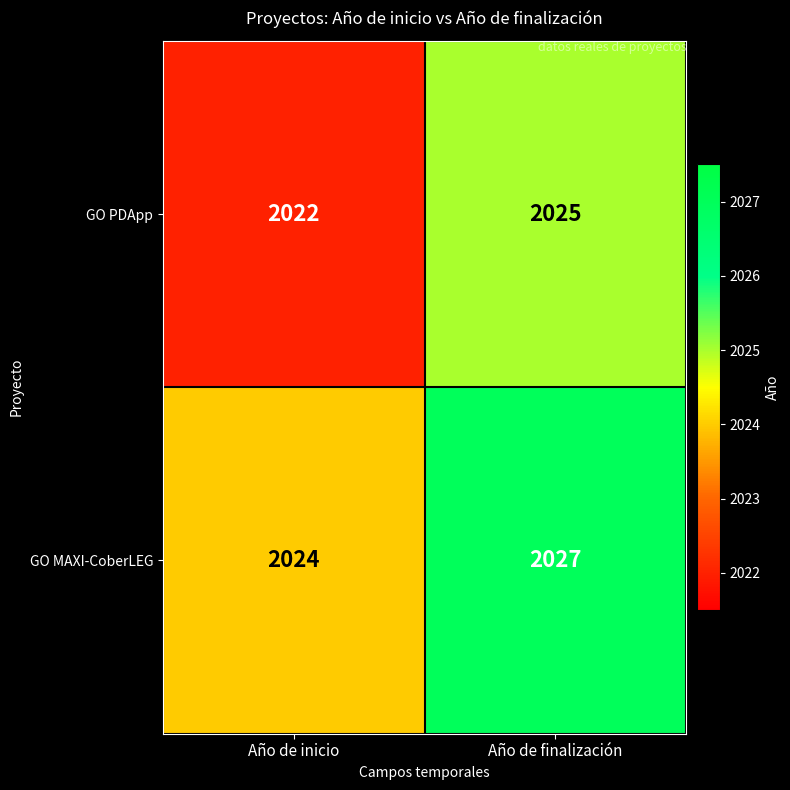

Where is GO MAXI-CoberLEG nearest to the value 2025?

Año de inicio